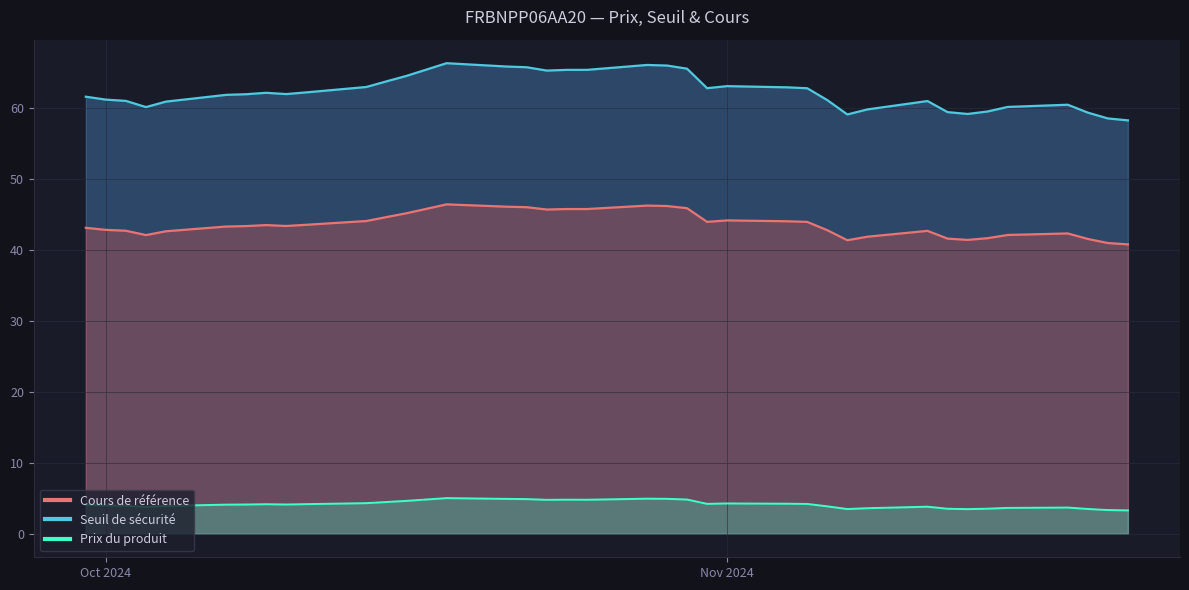

Does the chart have visible grid lines?

Yes